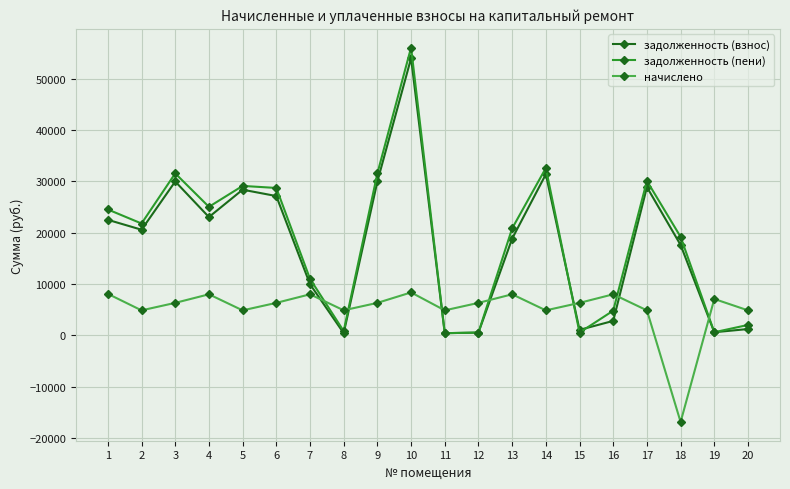

Which series ends up on top after the final intersection of начислено and задолженность (взнос)?

начислено